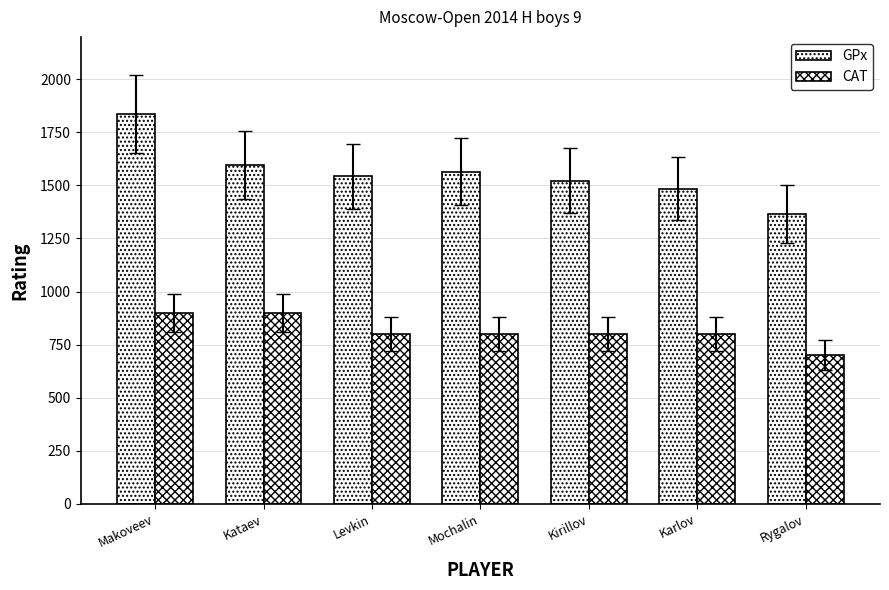

What is the sum of the CAT values at Kataev and Mochalin?

1700